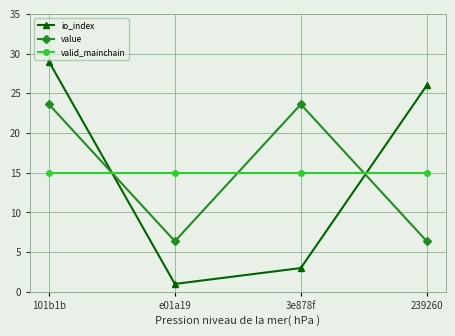

What is the value of the valid_mainchain point at the 3rd from the left?

15.0